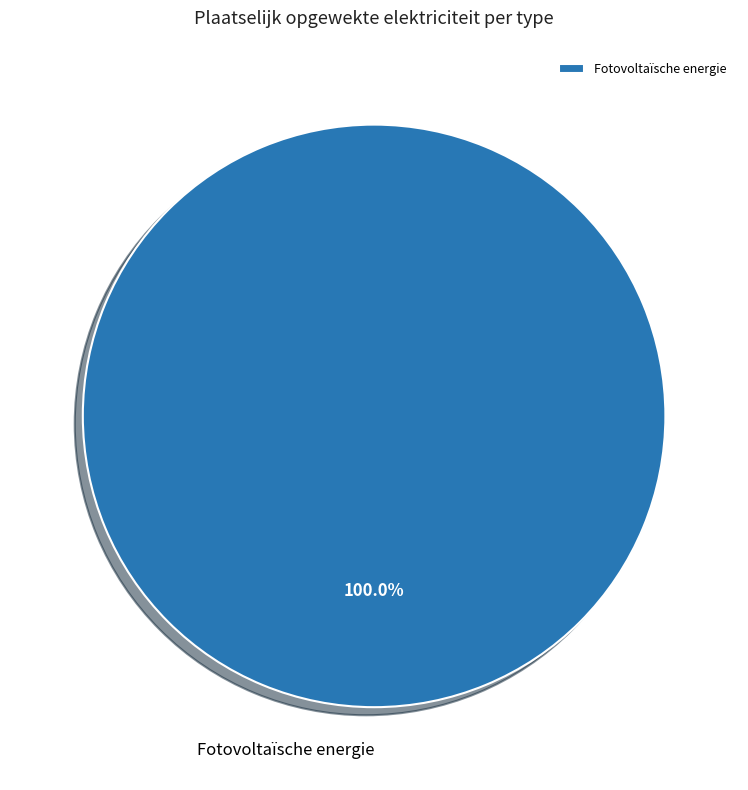

Rank the categories by value from highest to lowest.

Fotovoltaïsche energie